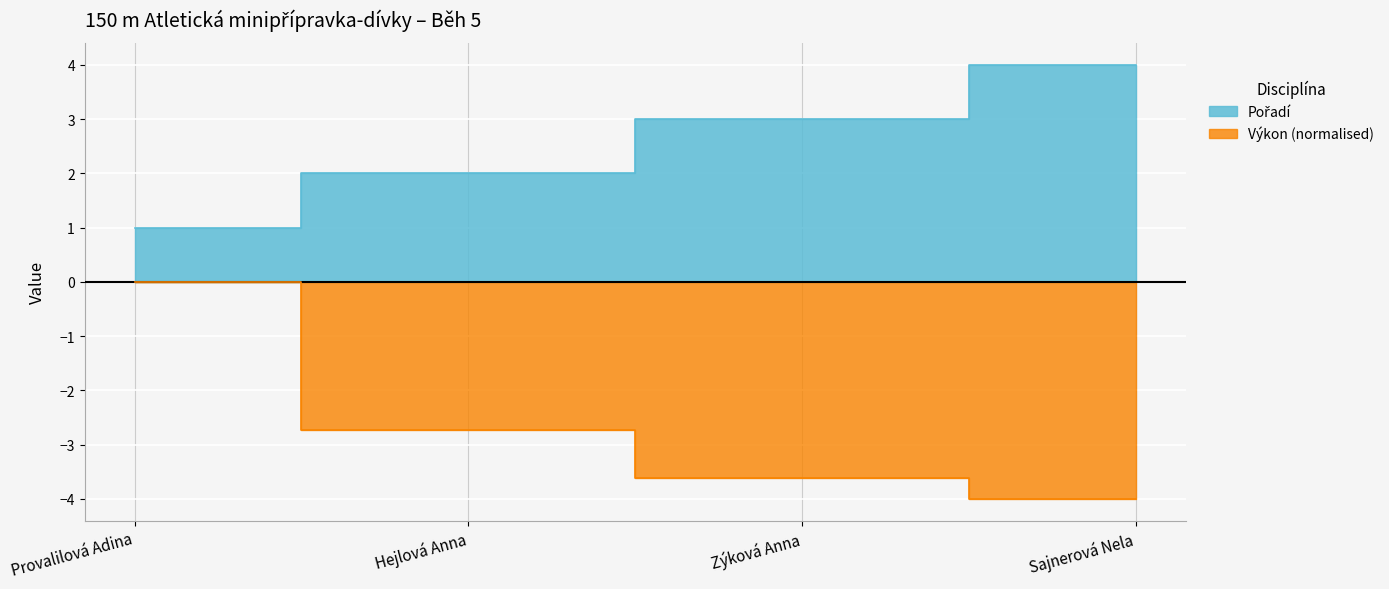

True or false: Pořadí and Výkon intersect in this chart.

False